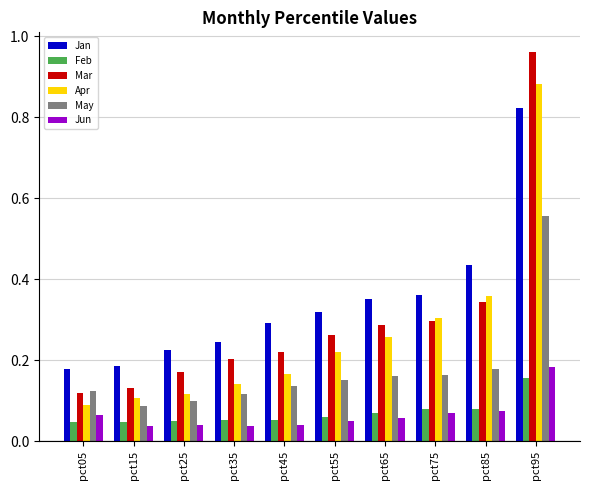

What are all the series names shown in the legend?

Jan, Feb, Mar, Apr, May, Jun